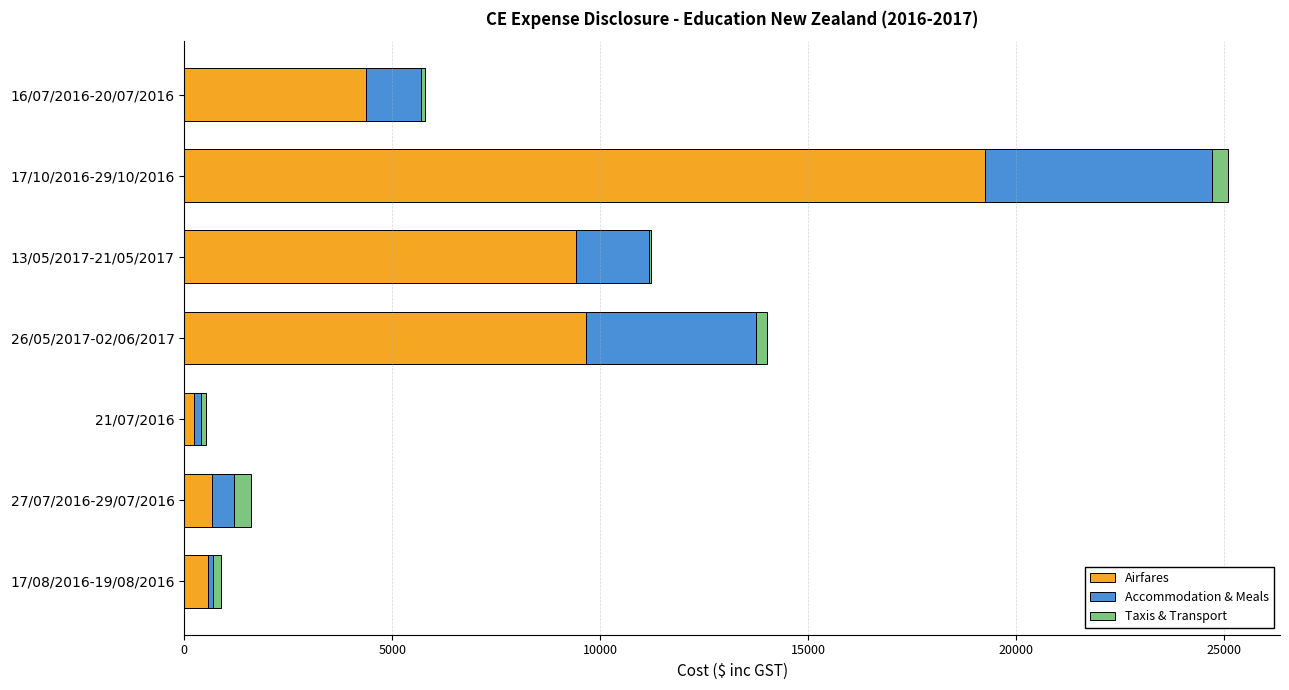

What is the highest value of the Airfares series?

19253.0